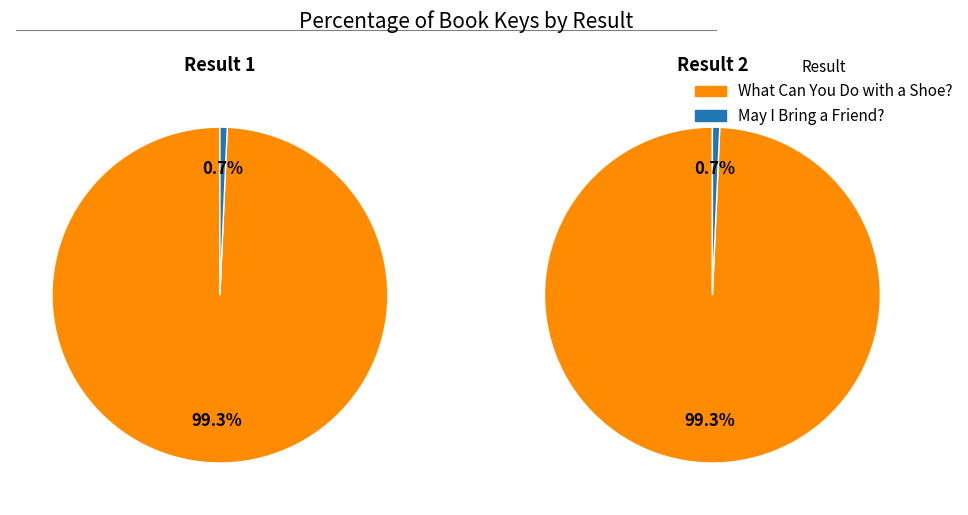

To the nearest percent, what is the difference between the largest and smallest slice percentages?

99%